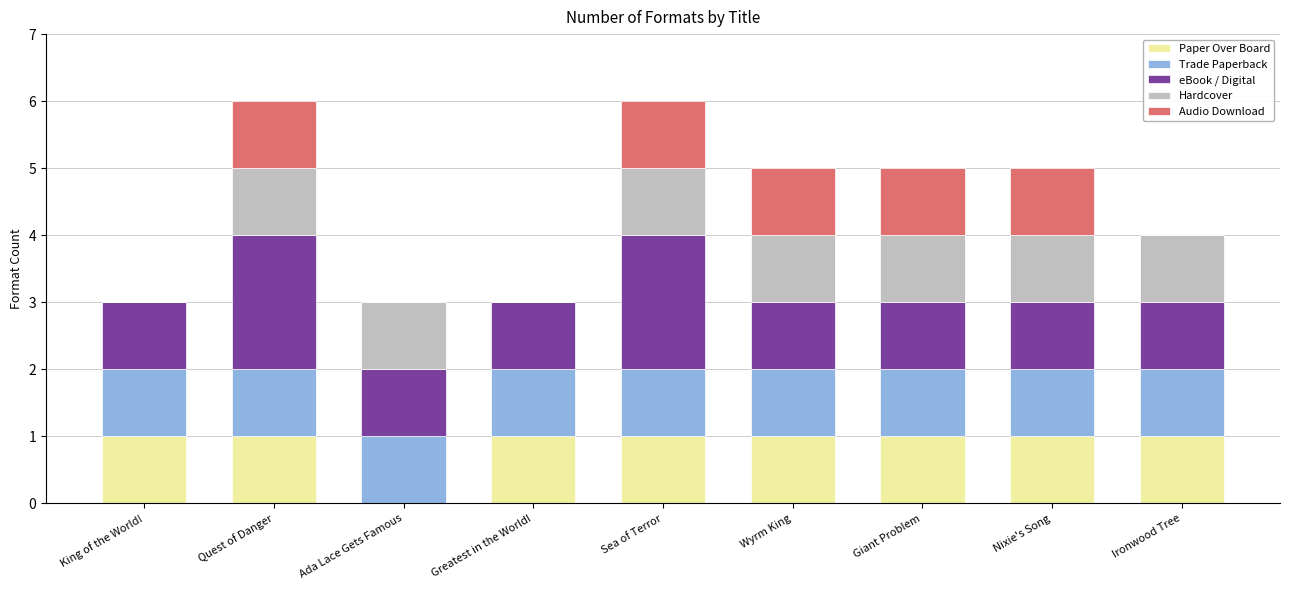

The value of Paper Over Board at King of the World! is 1. True or false?

True